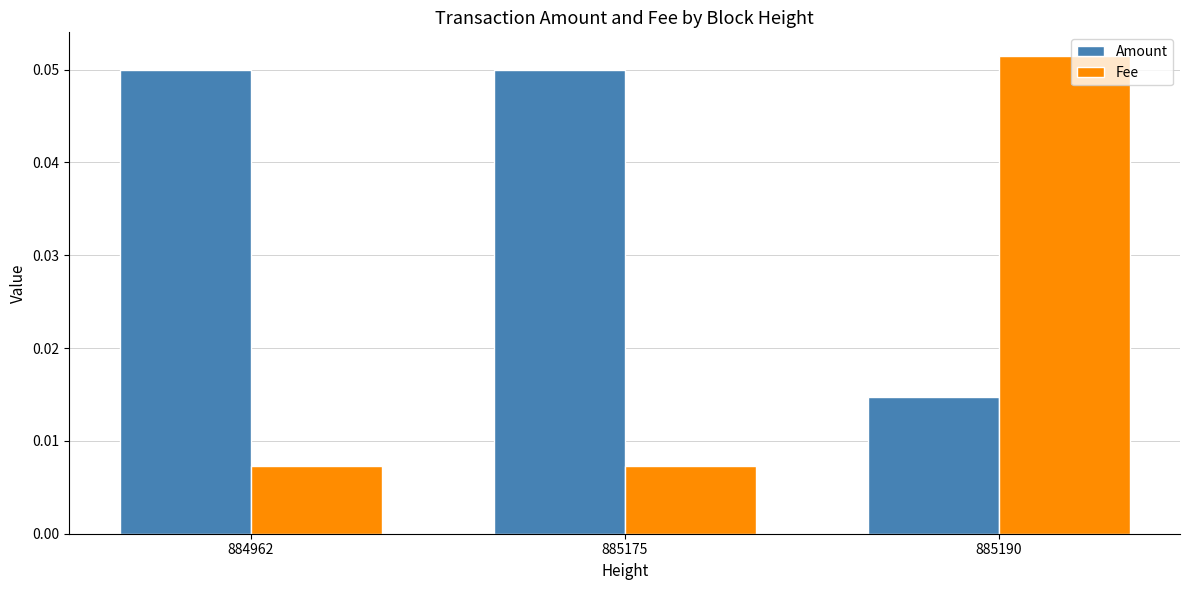

Between 885175 and 885190, which series saw the biggest shift?

Fee